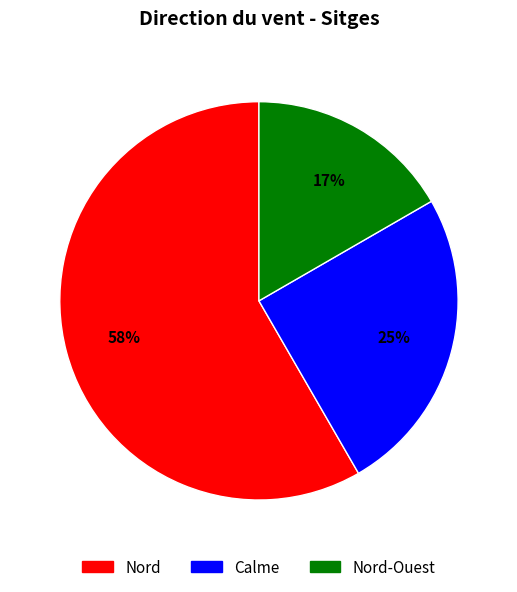

Is there a majority slice in this chart?

Yes